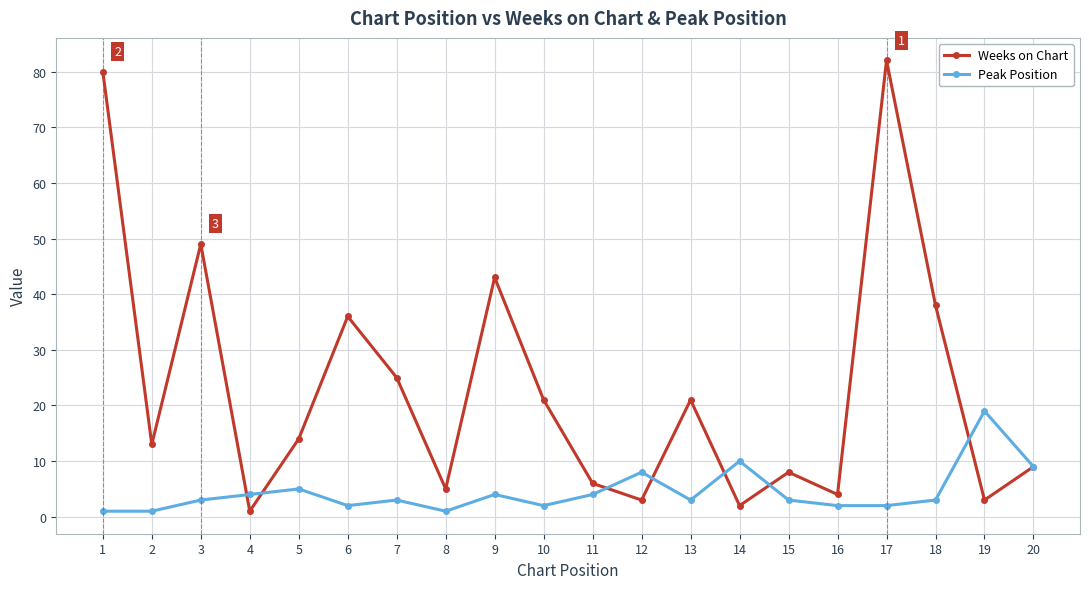

What is the total value across all series at 6?

38